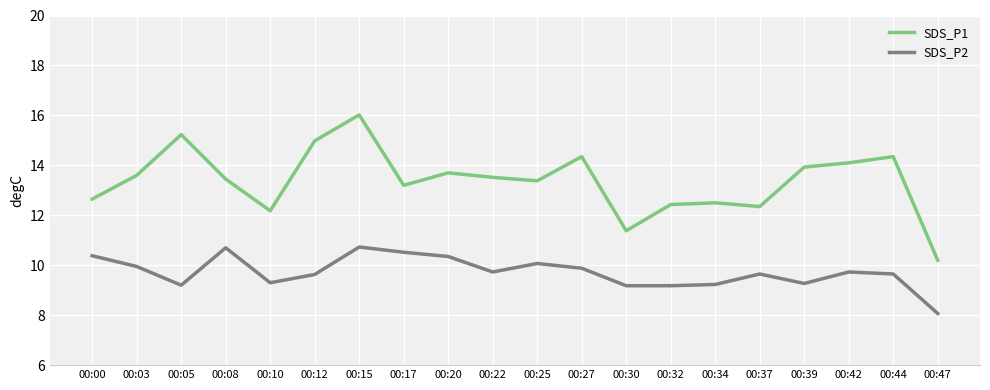

How many values in the SDS_P2 series are below 9?

1